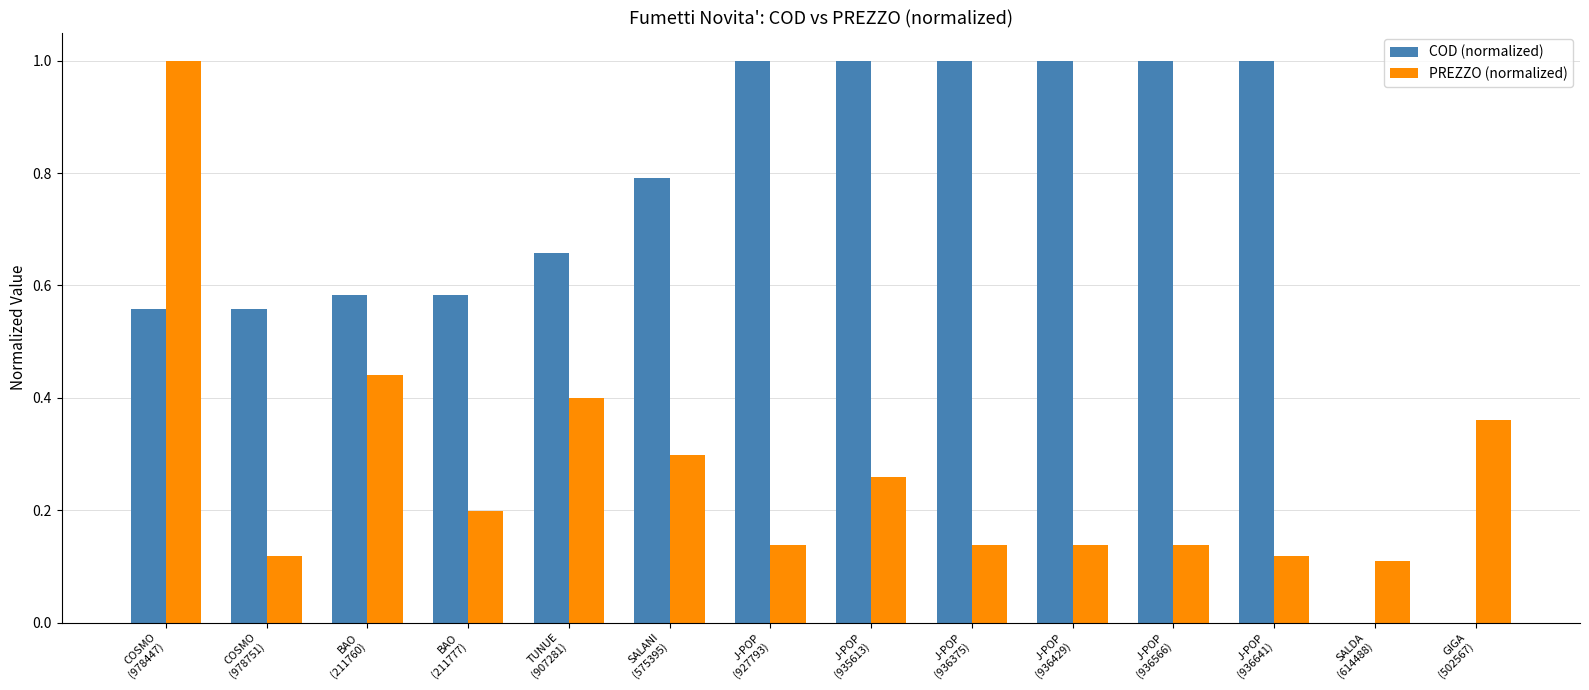

How many data points does each series have?

14